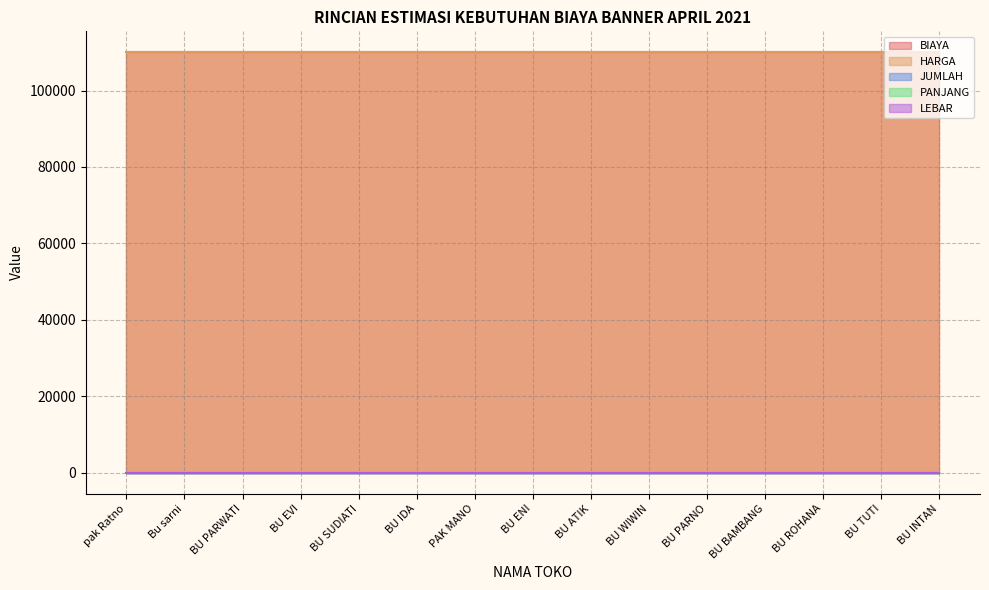

At which category is the sum across all series the highest?

pak Ratno